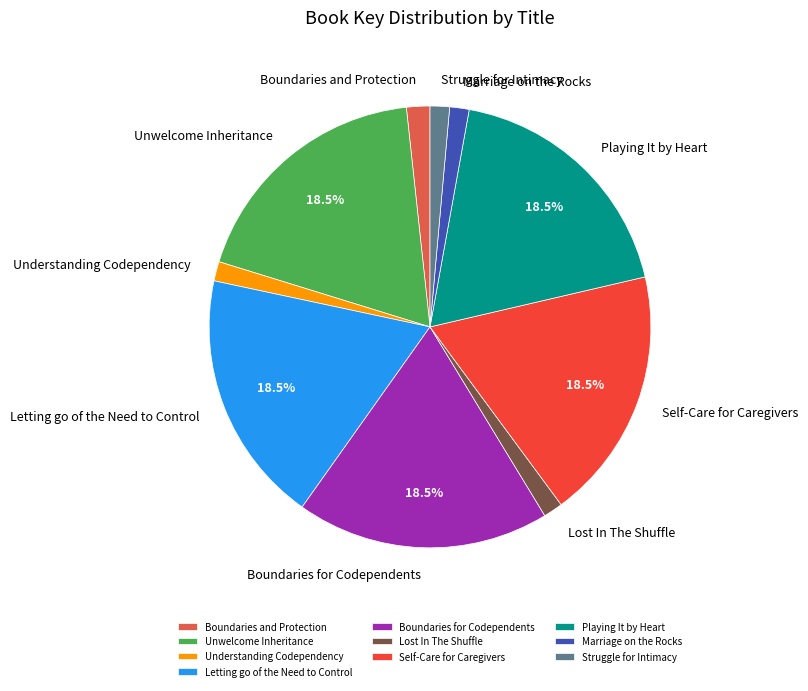

Does Lost In The Shuffle represent more than half of the total?

No